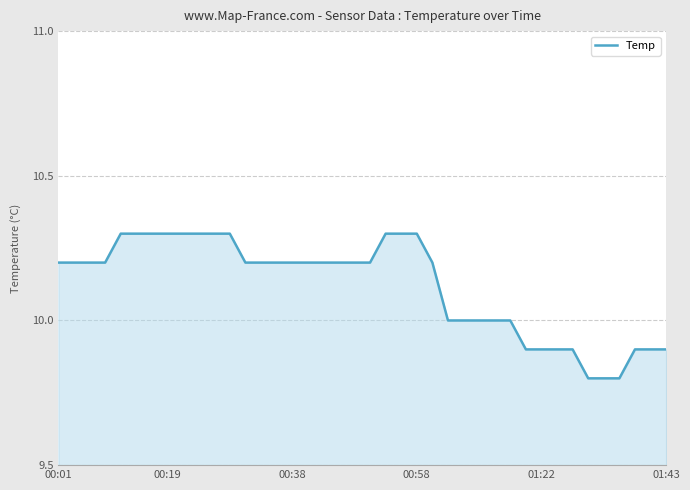

True or false: there are more than 2 points higher than both neighbors.

False